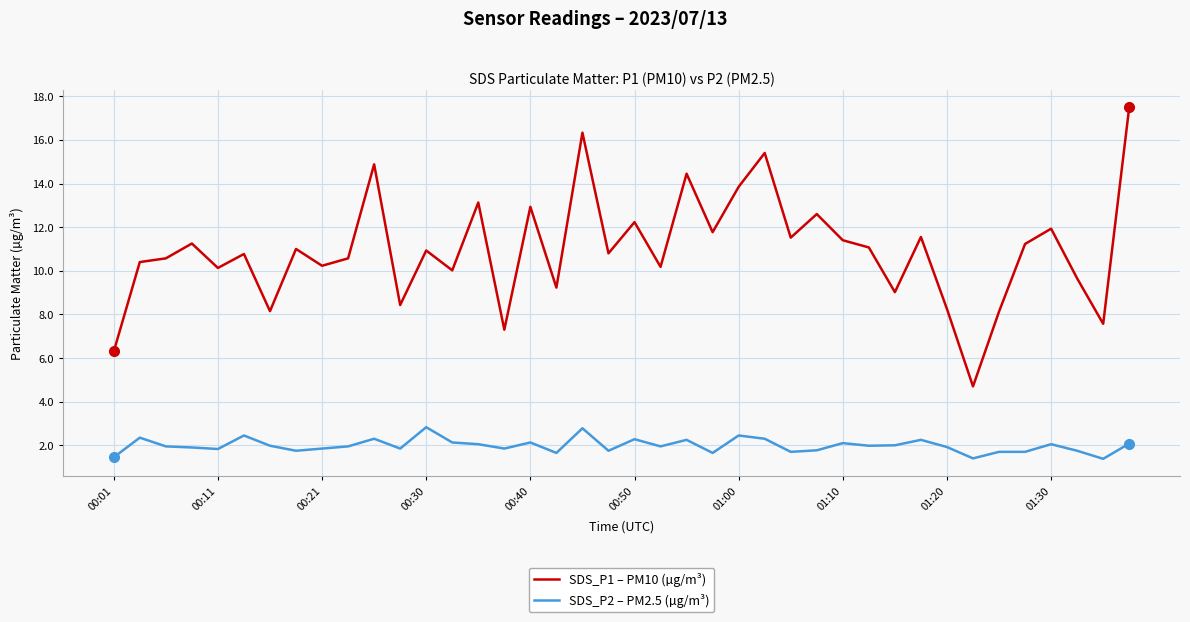

What is the smallest value displayed?

1.4